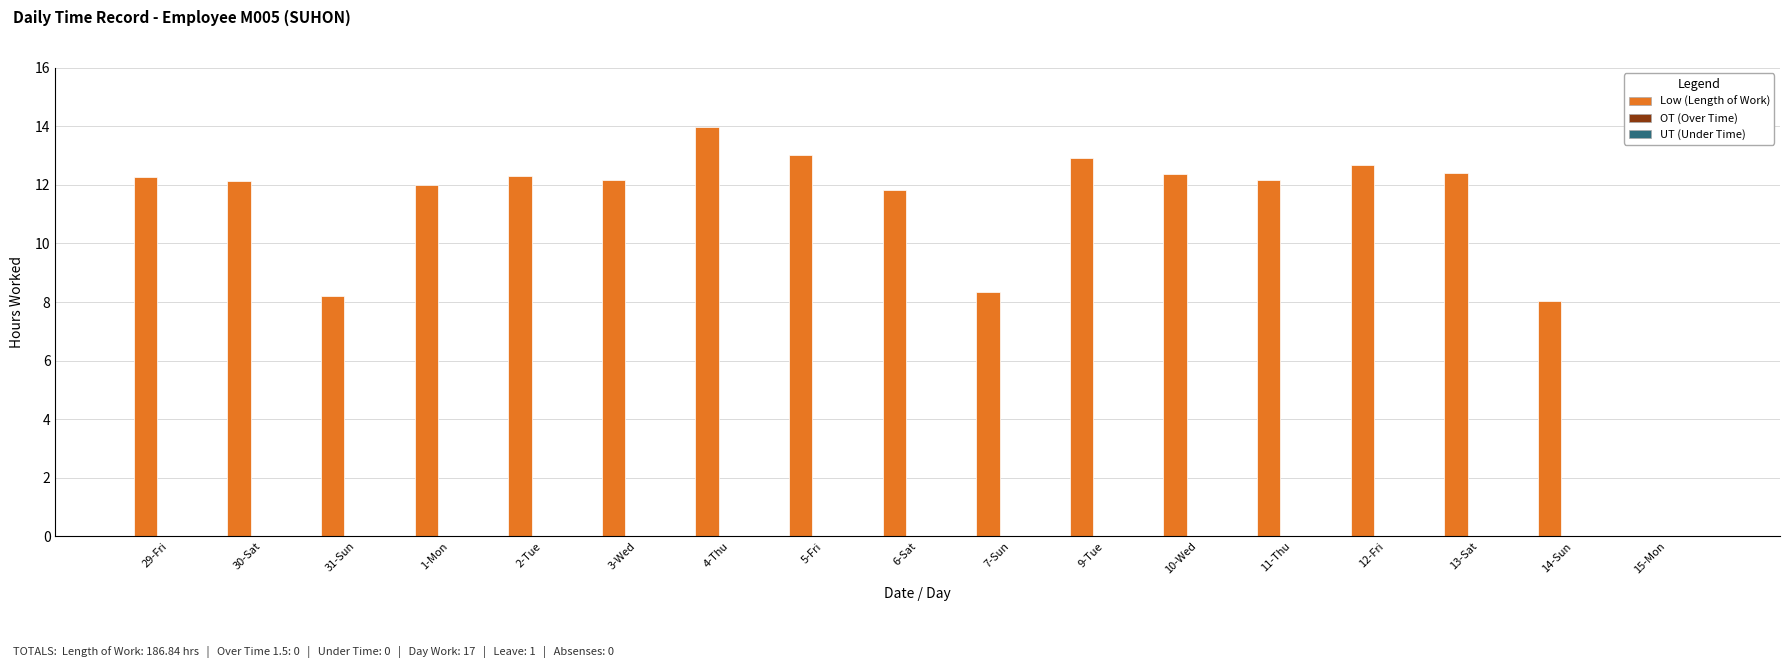

The chart shows a value of 7.5 at 6-Sat. True or false?

False